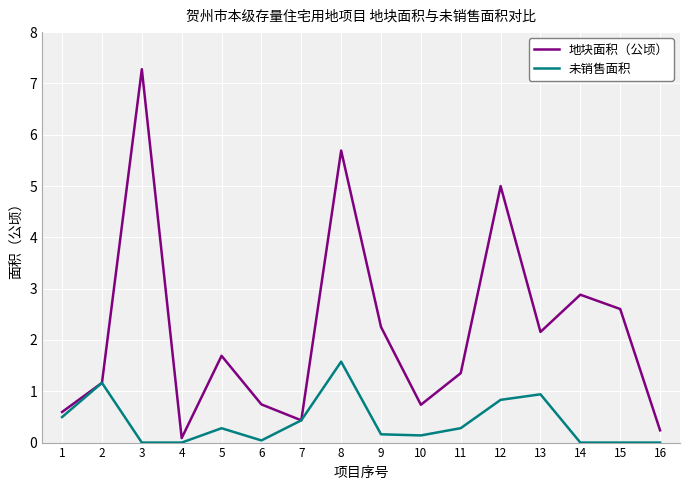

Is it true that 地块面积（公顷） equals 0.9 at 1?

False